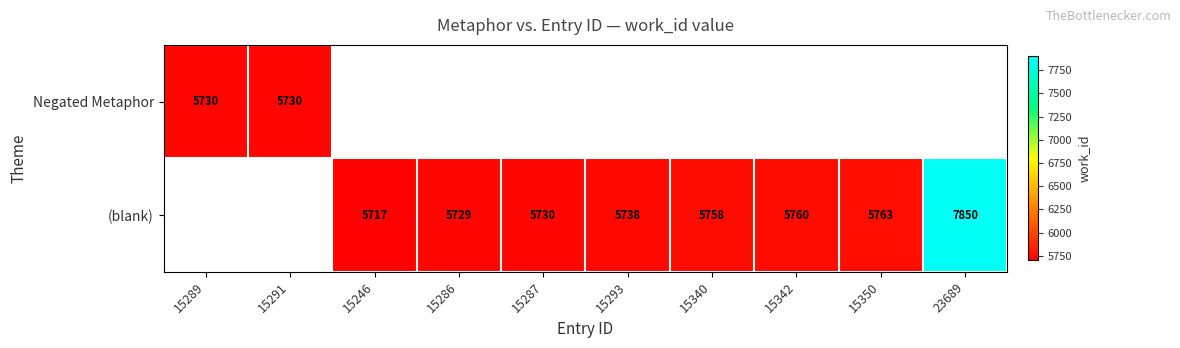

What is the smallest value displayed?

5717.0